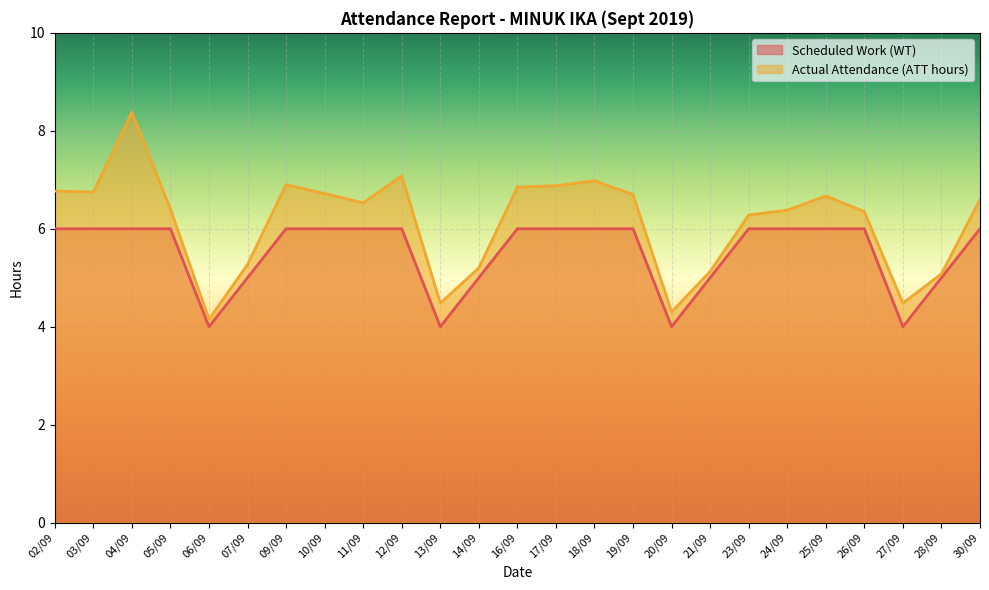

The Actual Attendance (ATT hours) series shows 7.4 at 13/09. True or false?

False